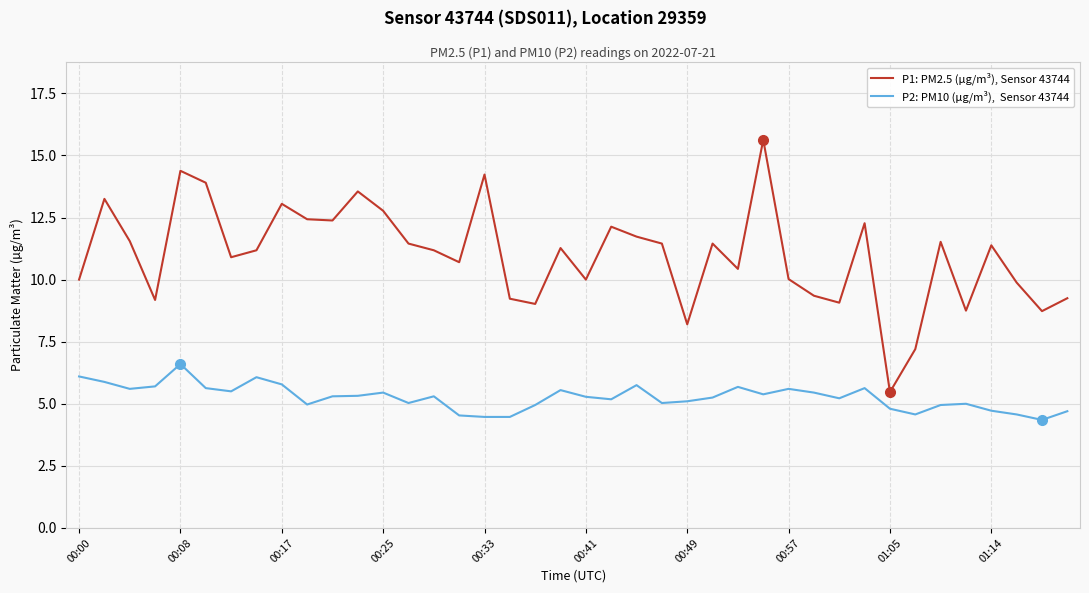

What is the maximum value shown in the chart?

15.6